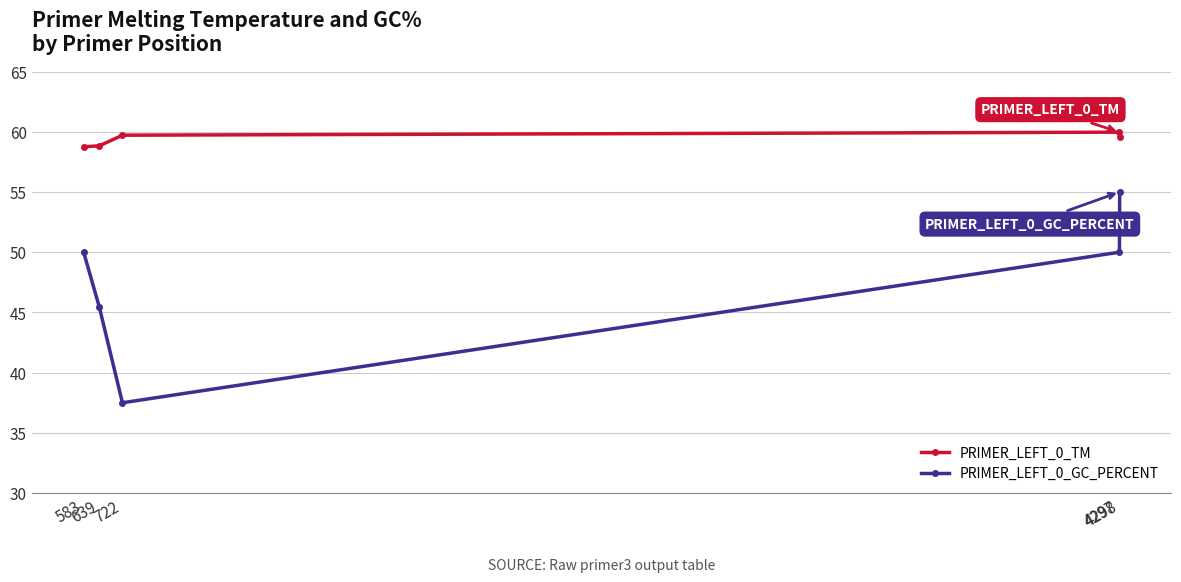

The value of PRIMER_LEFT_0_TM at 639 is 58.8. True or false?

True